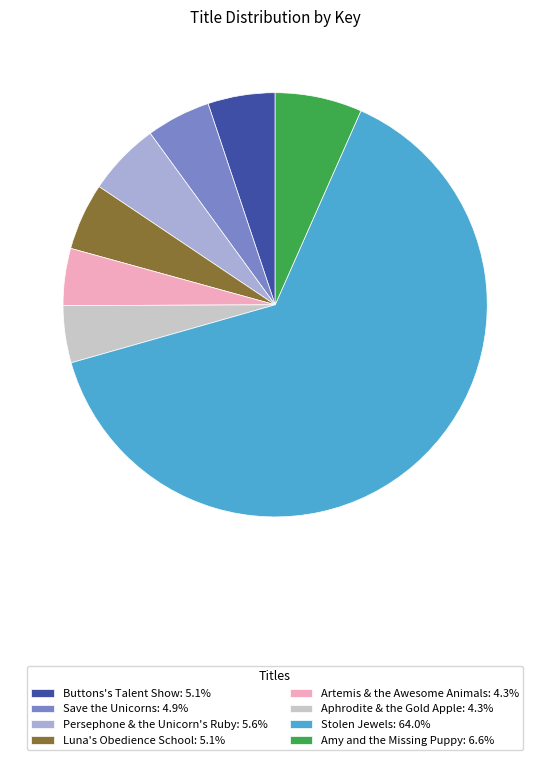

Is the sum of Buttons's Talent Show: 5.1% and Luna's Obedience School: 5.1% greater than half?

No